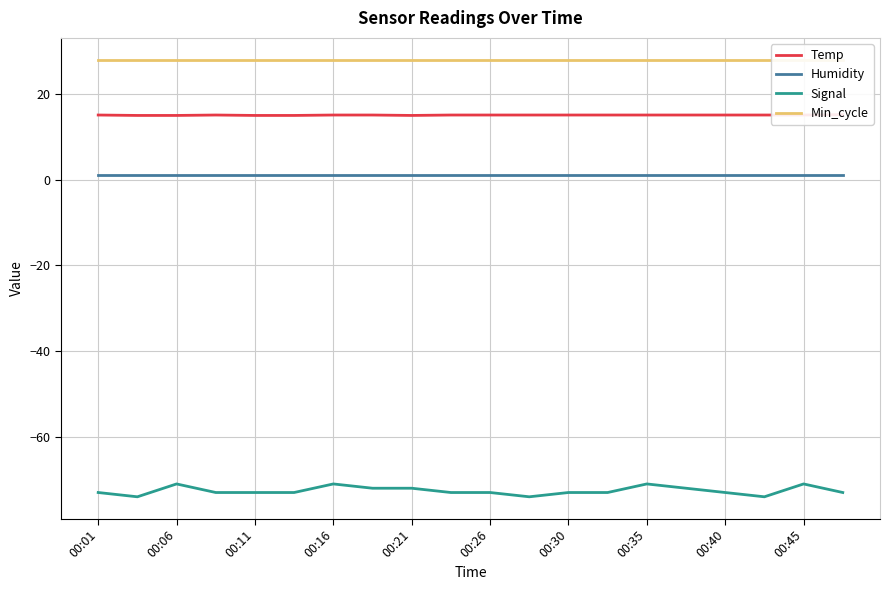

Is the value of Humidity at 00:45 greater than the value of Signal at 00:06?

Yes